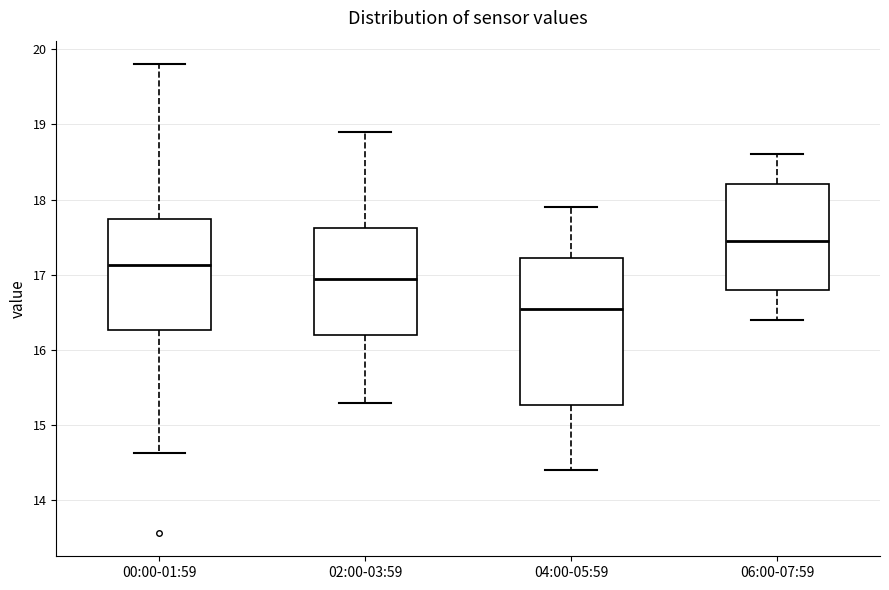

Reading left to right, transcribe this box plot: for each box, give where its median line is, the range the box spans, and where its two whiskers end, as read against the y-axis. The values are not printed on the chart, so give them approximately, as read against the axis.

00:00-01:59: median 17.1, box 16.3 to 17.7, whiskers 14.6 to 19.8
02:00-03:59: median 17.0, box 16.2 to 17.6, whiskers 15.3 to 18.9
04:00-05:59: median 16.6, box 15.3 to 17.2, whiskers 14.4 to 17.9
06:00-07:59: median 17.5, box 16.8 to 18.2, whiskers 16.4 to 18.6